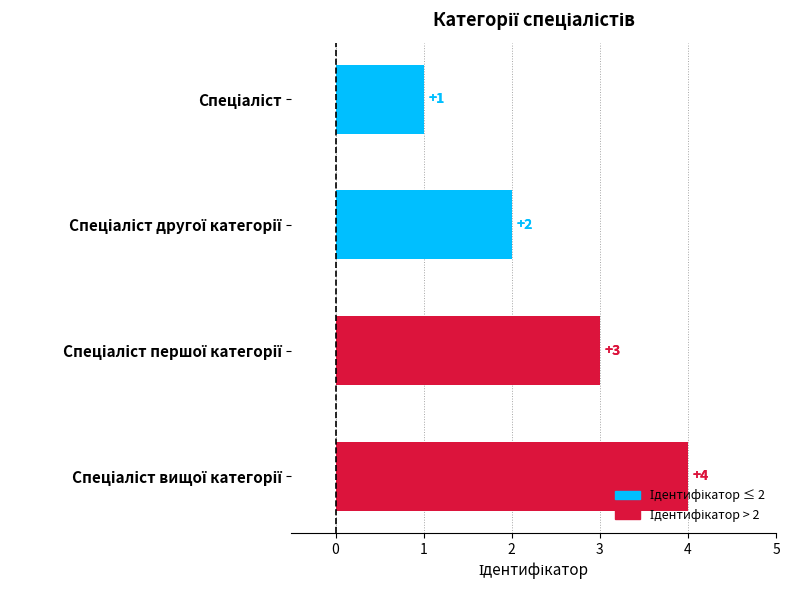

What is the value of the 4th bar from the top?

4